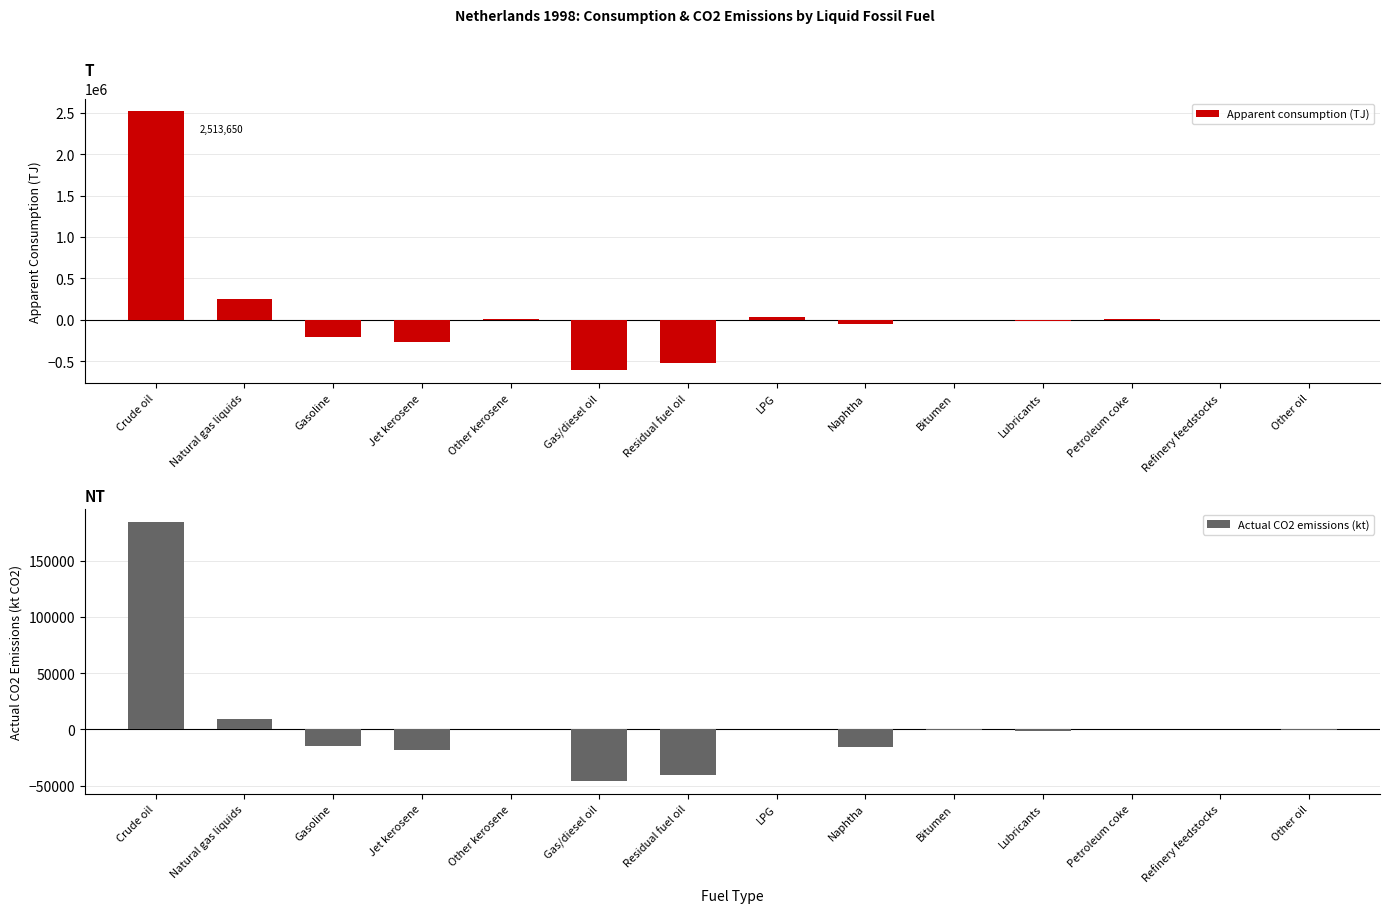

What are all the series names shown in the legend?

Apparent consumption (TJ), Actual CO2 emissions (kt)